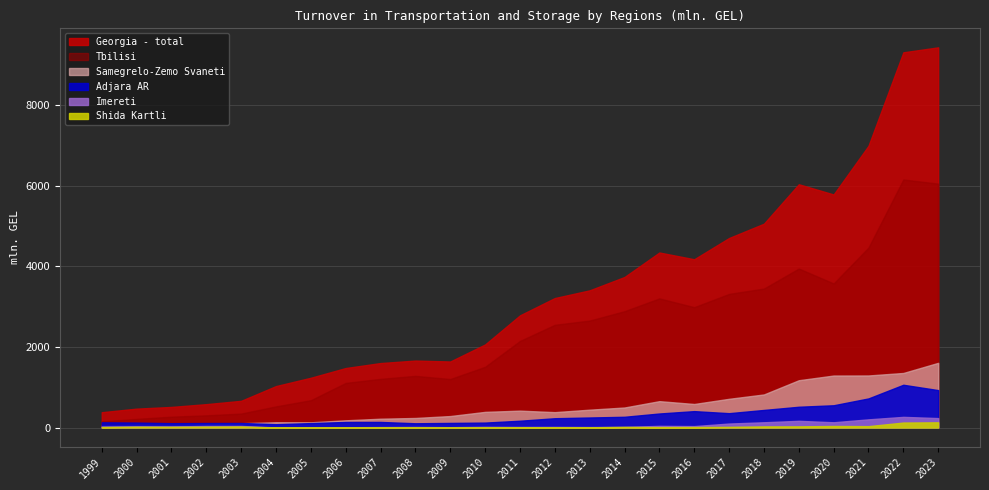

What is the value of the Samegrelo-Zemo Svaneti point at the 10th from the left?

238.3